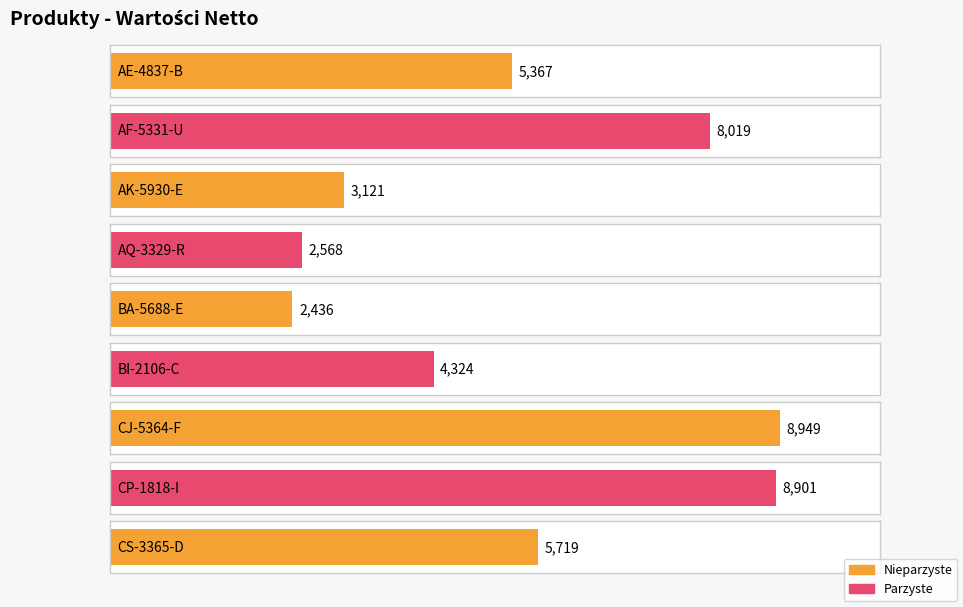

Reading left to right, extract all data points from this chart.

AE-4837-B=5367	AF-5331-U=8019	AK-5930-E=3121	AQ-3329-R=2568	BA-5688-E=2436	BI-2106-C=4324	CJ-5364-F=8949	CP-1818-I=8901	CS-3365-D=5719